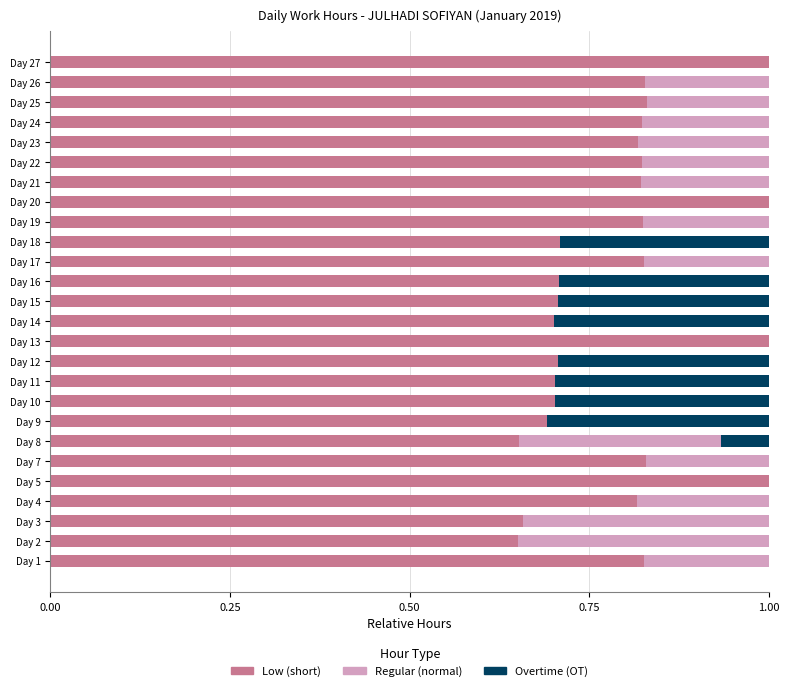

The Low (short) series shows 0.7 at Day 15. True or false?

True